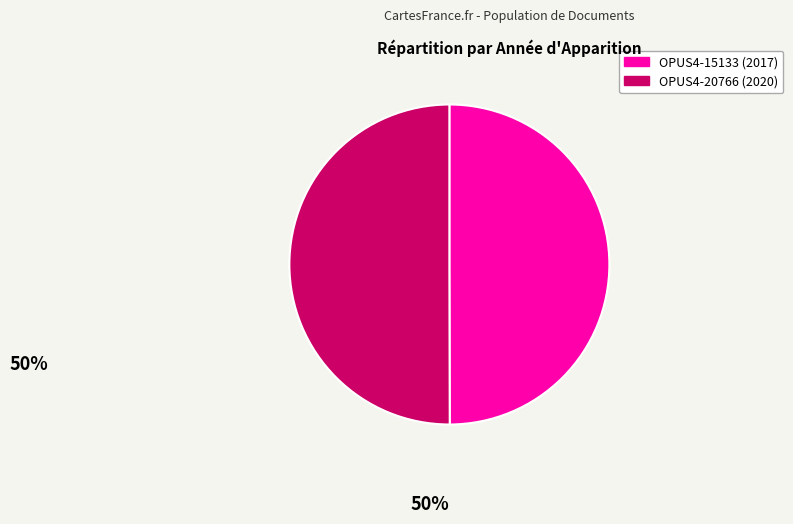

Approximately how many times larger is the value at OPUS4-15133 compared to OPUS4-20766?

1.0